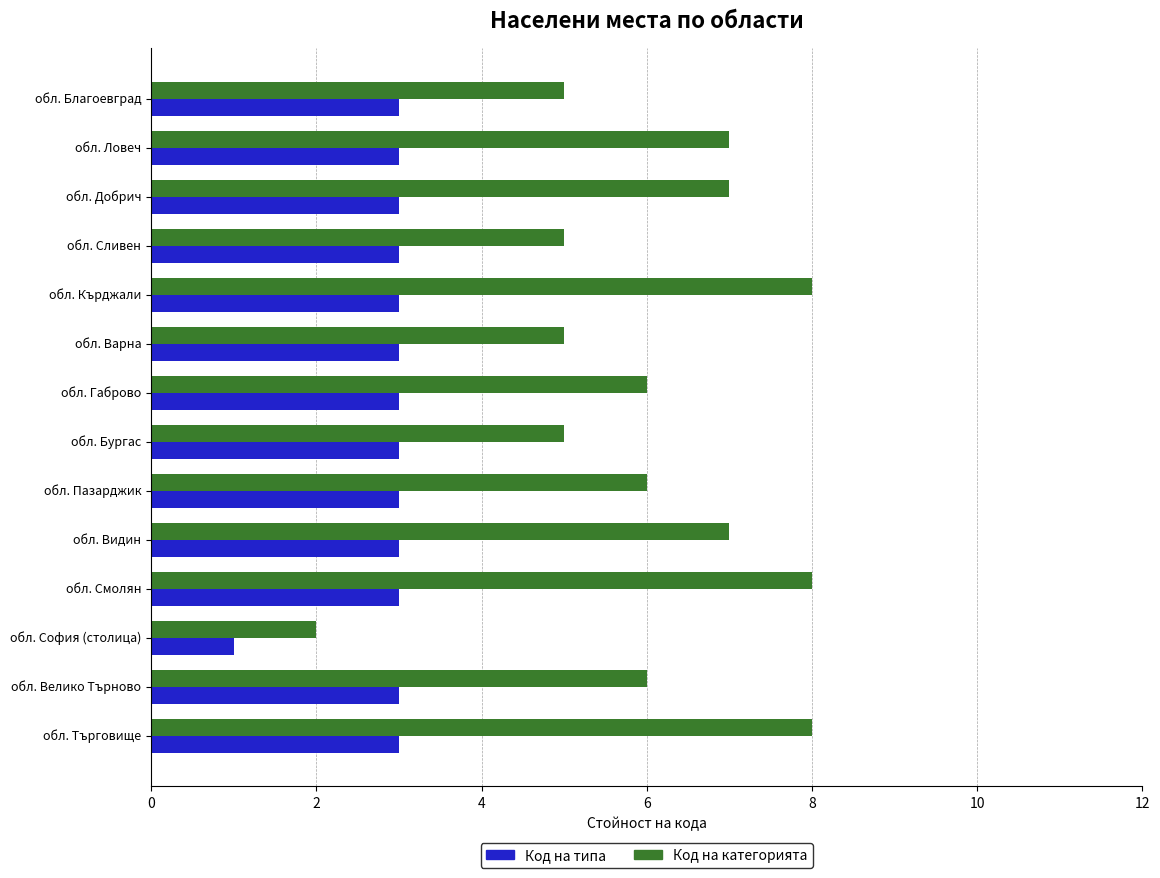

What is the approximate value of Код на категорията at обл. Ловеч?

7